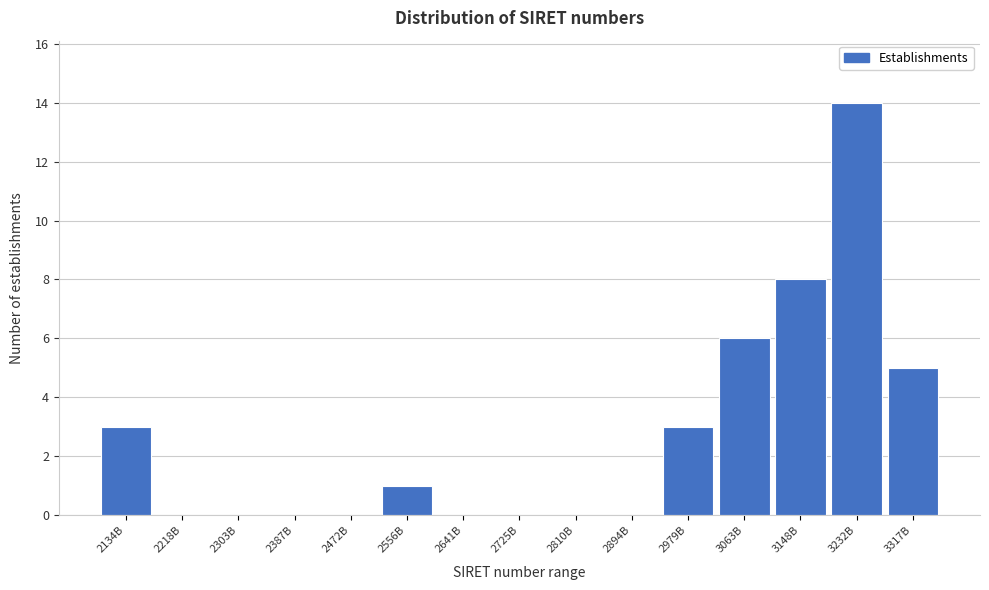

Reading right to left, transcribe all the data shown in this chart.

3317B=5	3232B=14	3148B=8	3063B=6	2979B=3	2894B=0	2810B=0	2725B=0	2641B=0	2556B=1	2472B=0	2387B=0	2303B=0	2218B=0	2134B=3